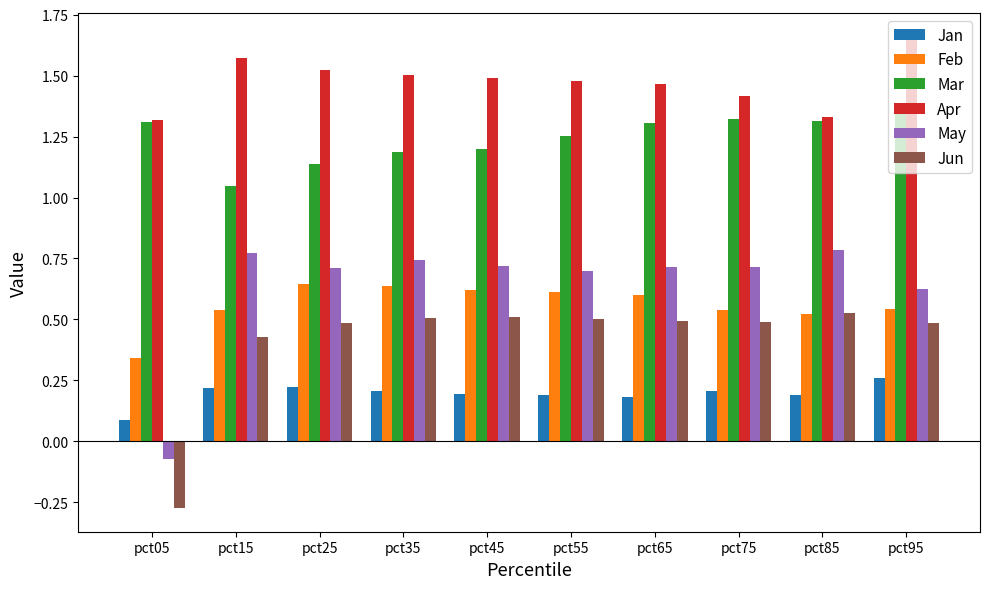

Which label corresponds to the smallest value in the chart?

pct05